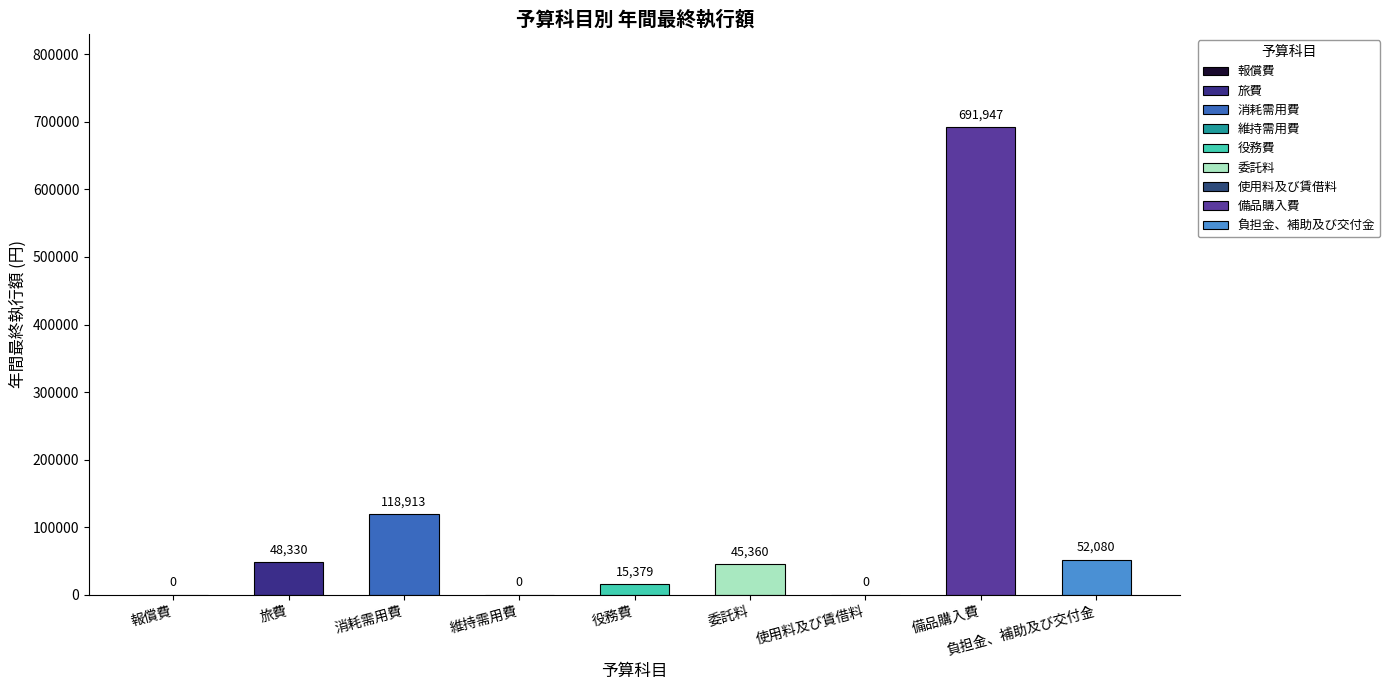

Count the number of values greater than 45360.

4